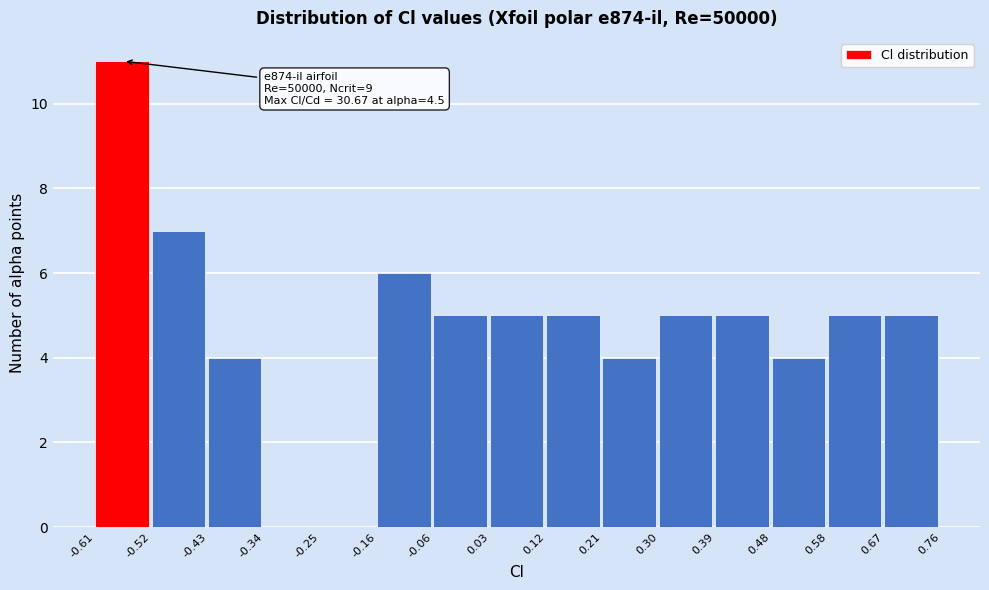

Which range on the x-axis has the tallest bar?

-0.61 to -0.52